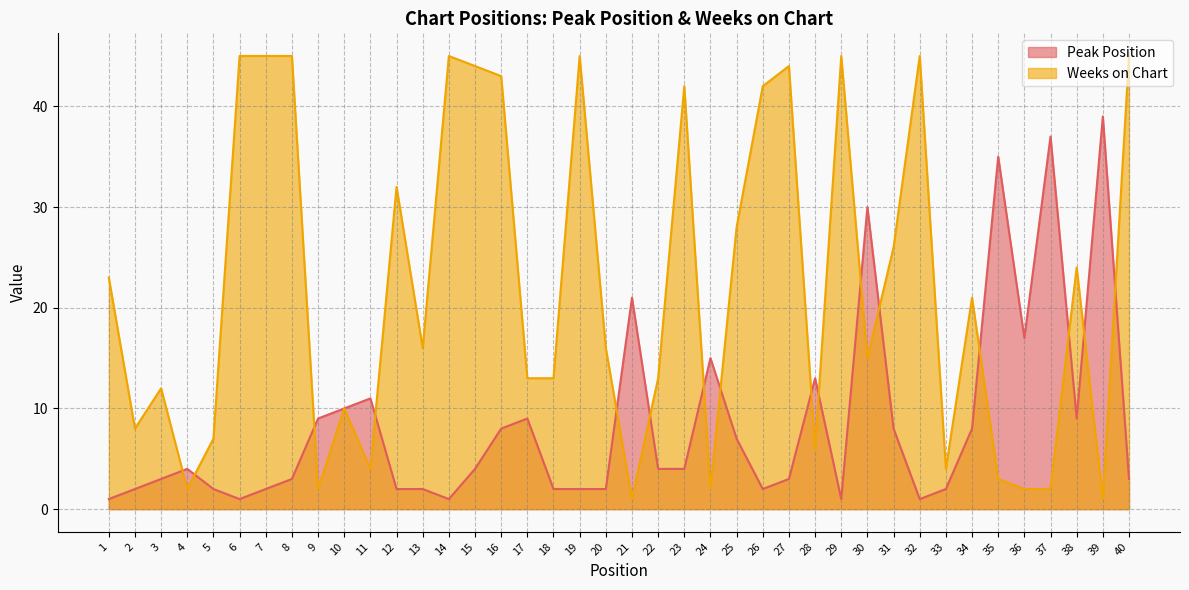

Rank the series by their average value, from lowest to highest.

Peak Position, Weeks on Chart